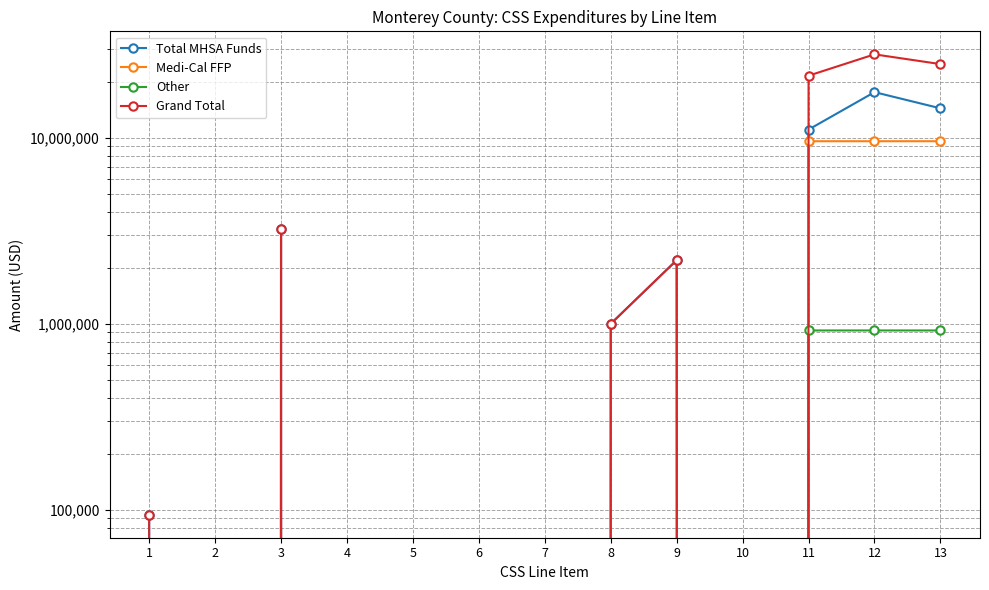

Between 4 and 7, which is larger?

4